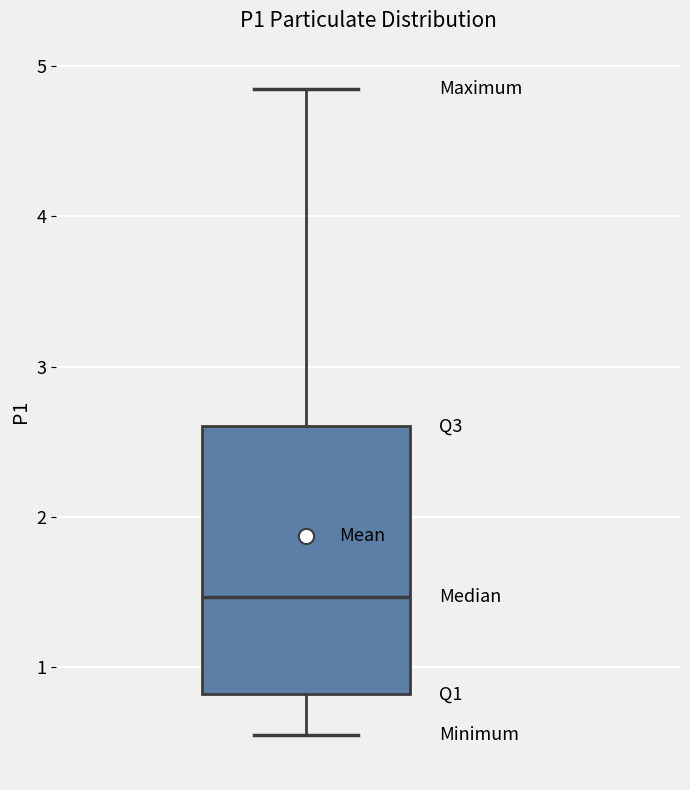

Read this box plot against the y-axis: the position of the median line, the range covered by the box, and the ends of both whiskers. The values are not printed on the chart, so give them approximately, as read against the axis.

median 1.5, box 0.8 to 2.6, whiskers 0.6 to 4.9